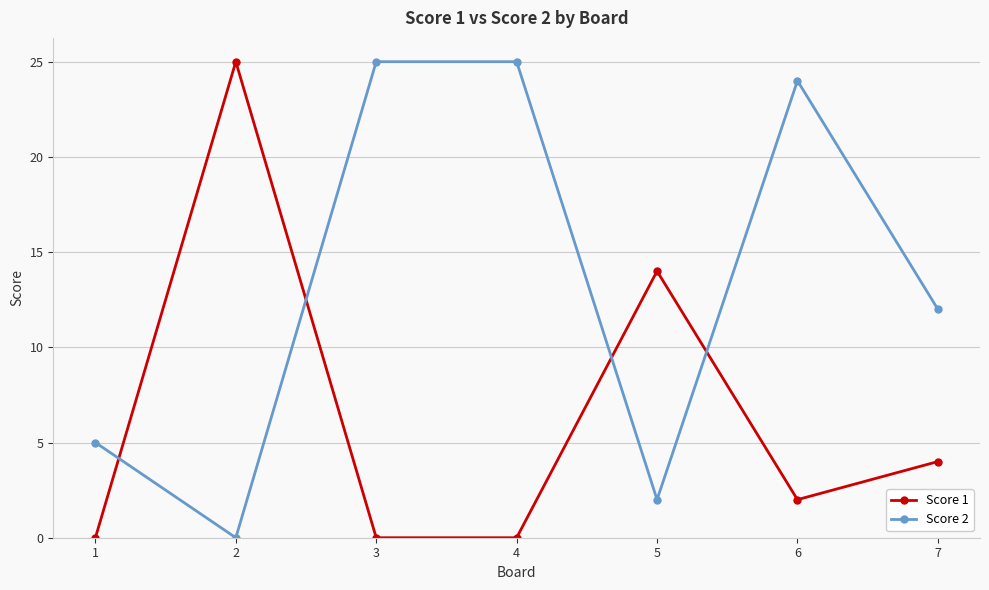

Which category has the lowest value in the Score 2 series?

2